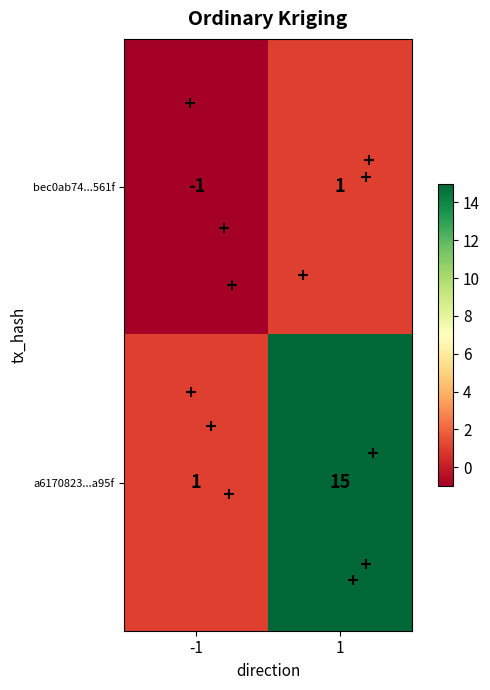

Which series has the largest range (max minus min)?

a6170823...a95f